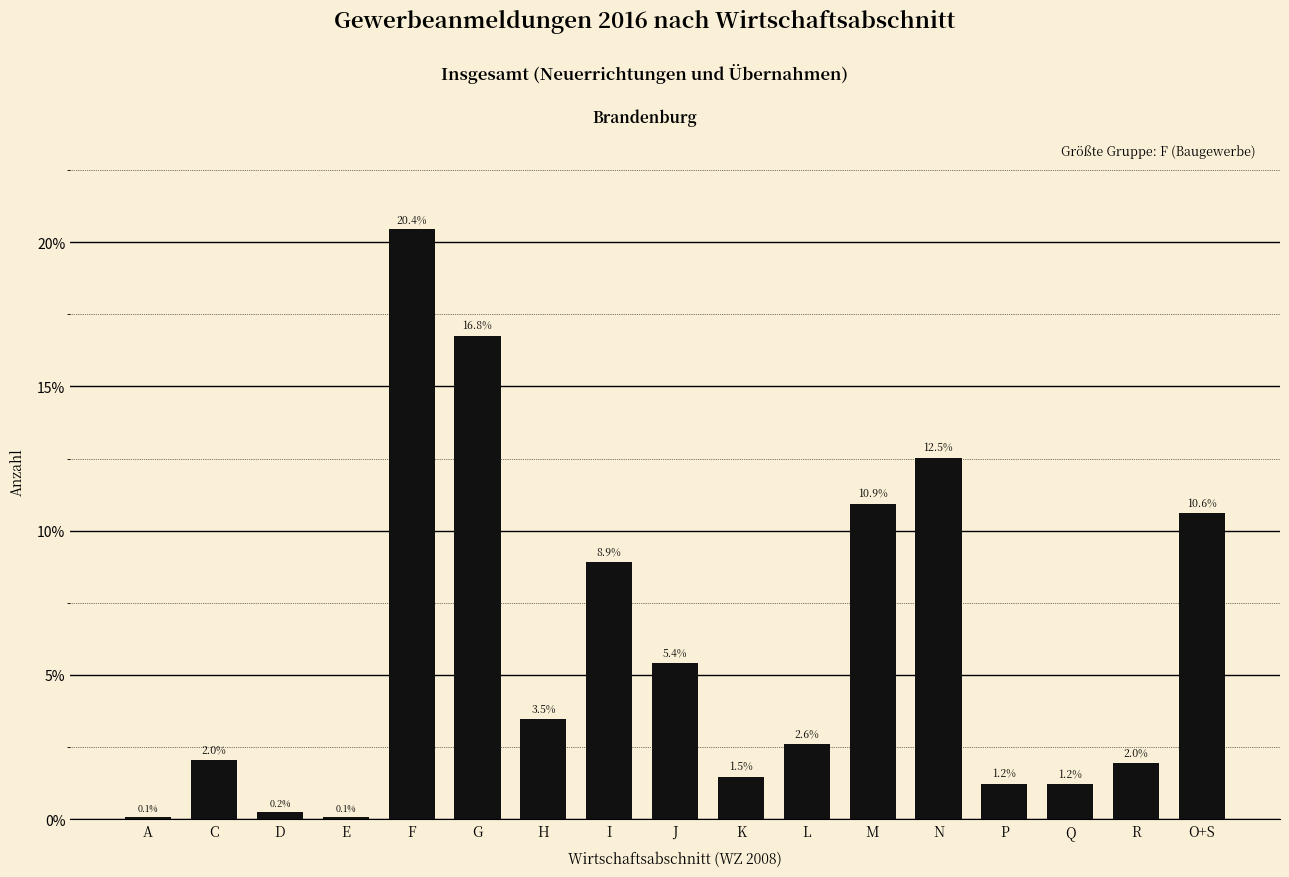

What value does the data have at L?

2.6